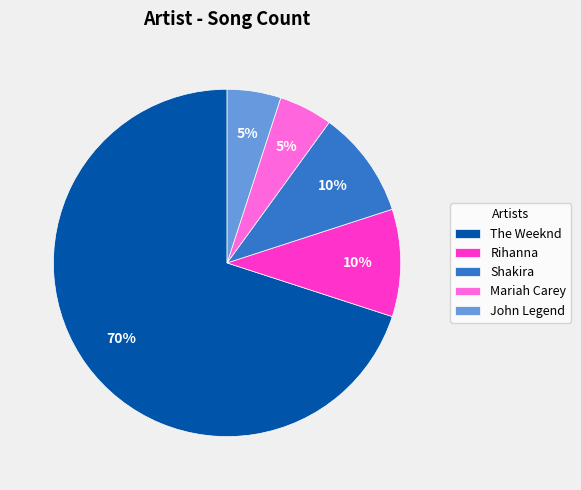

Is the sum of The Weeknd and Rihanna greater than half?

Yes